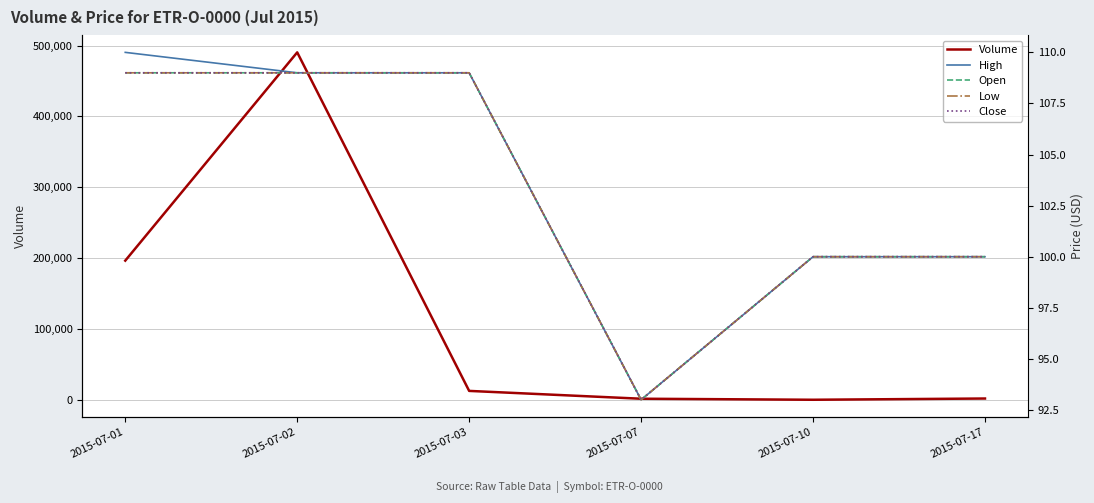

Rank the series at 2015-07-01 from highest to lowest value.

Volume, High, Open, Low, Close